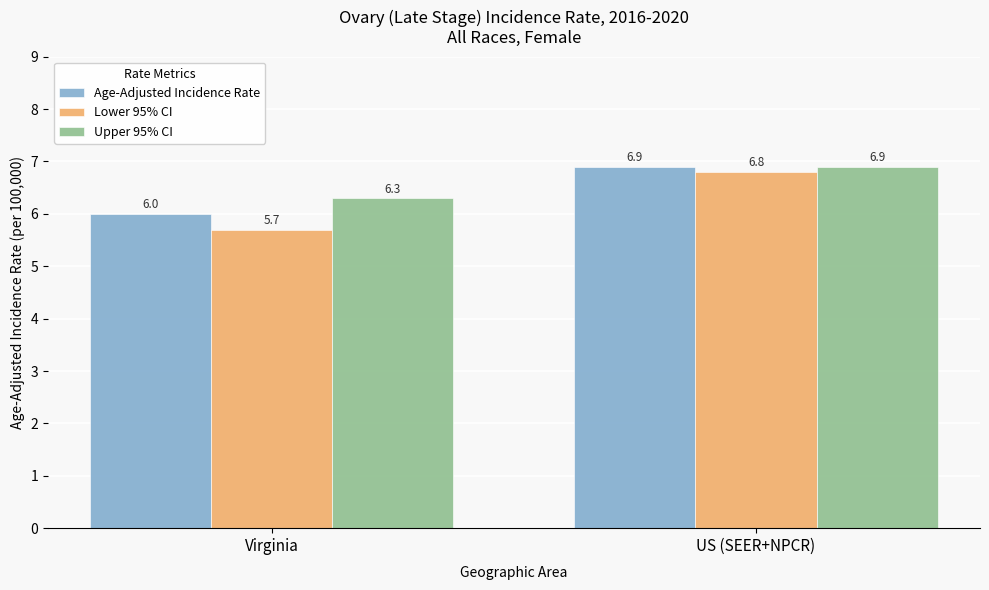

What are all the series names shown in the legend?

Age-Adjusted Incidence Rate, Lower 95% CI, Upper 95% CI